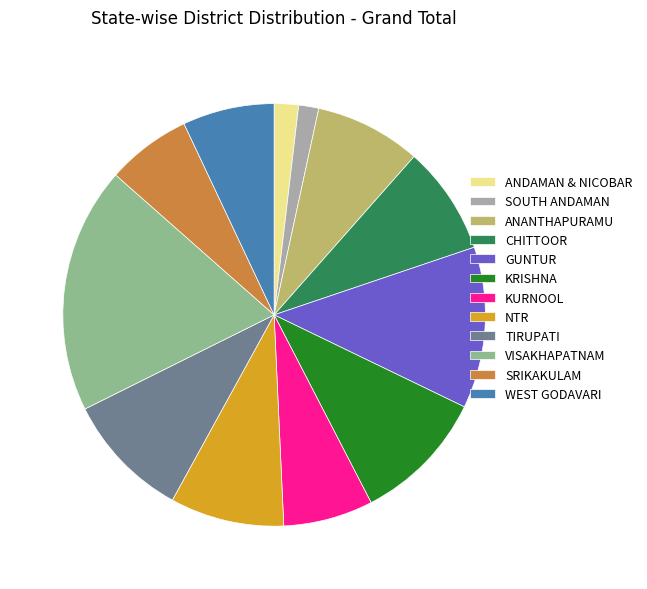

Is there a majority slice in this chart?

No